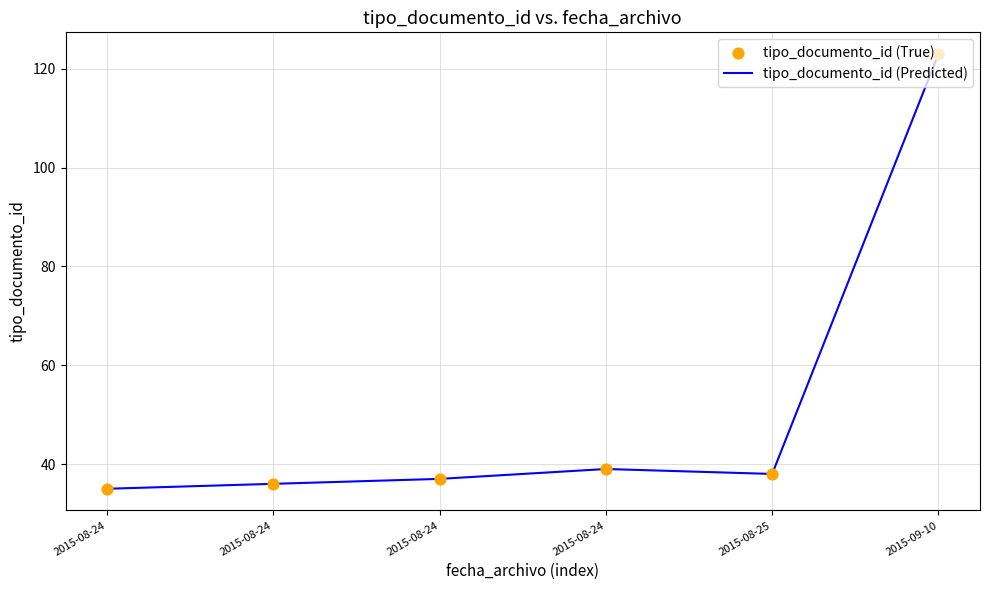

Count the number of data series in this chart.

1